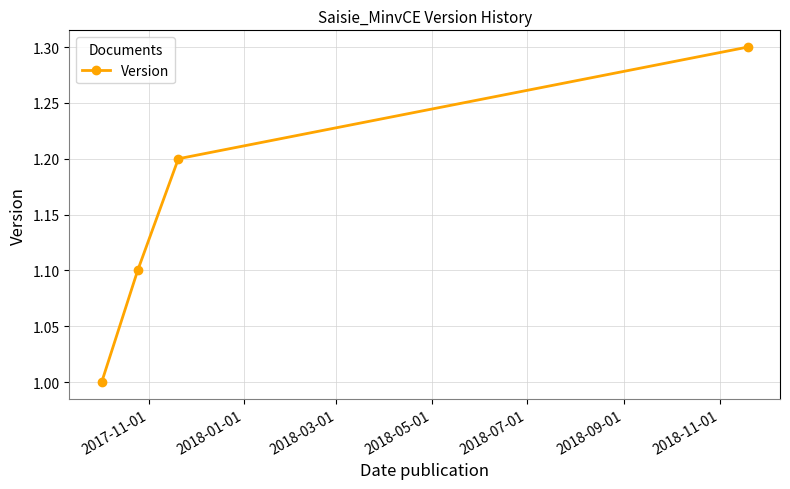

How many data points does each series have?

4